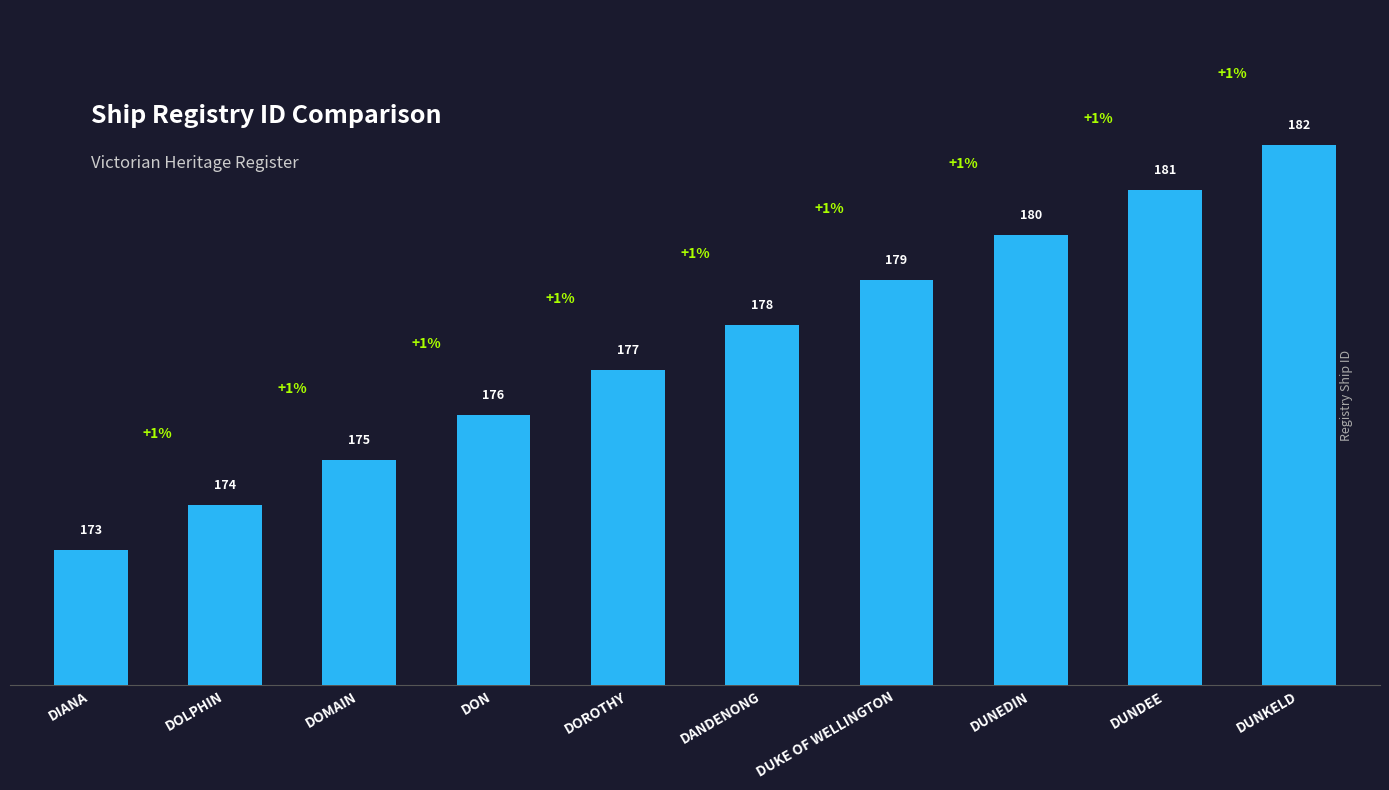

Count the values in the range 175 to 180.

6